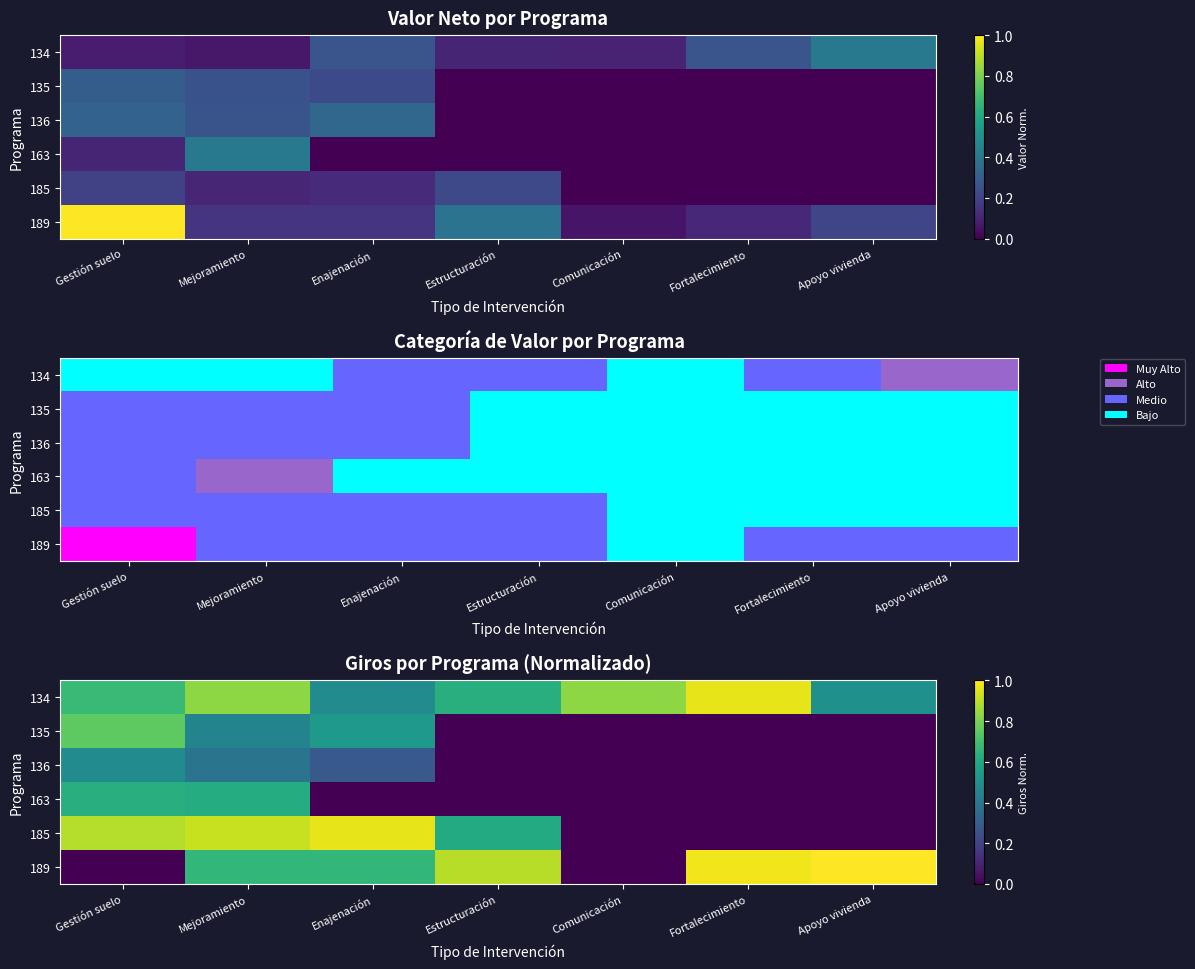

Which series has the widest spread of values?

189